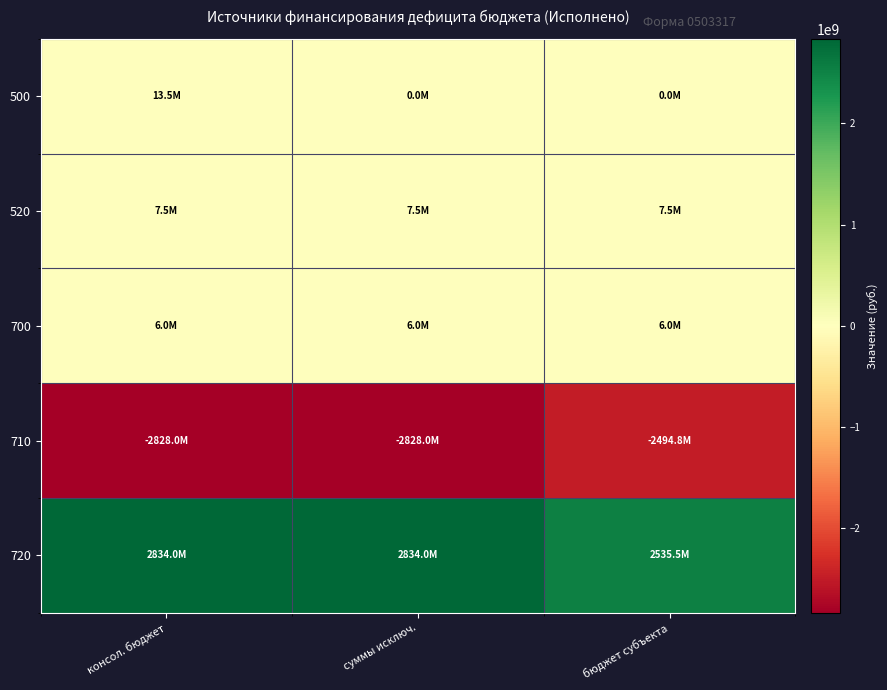

At how many categories does at least one series exceed 1678166608?

3